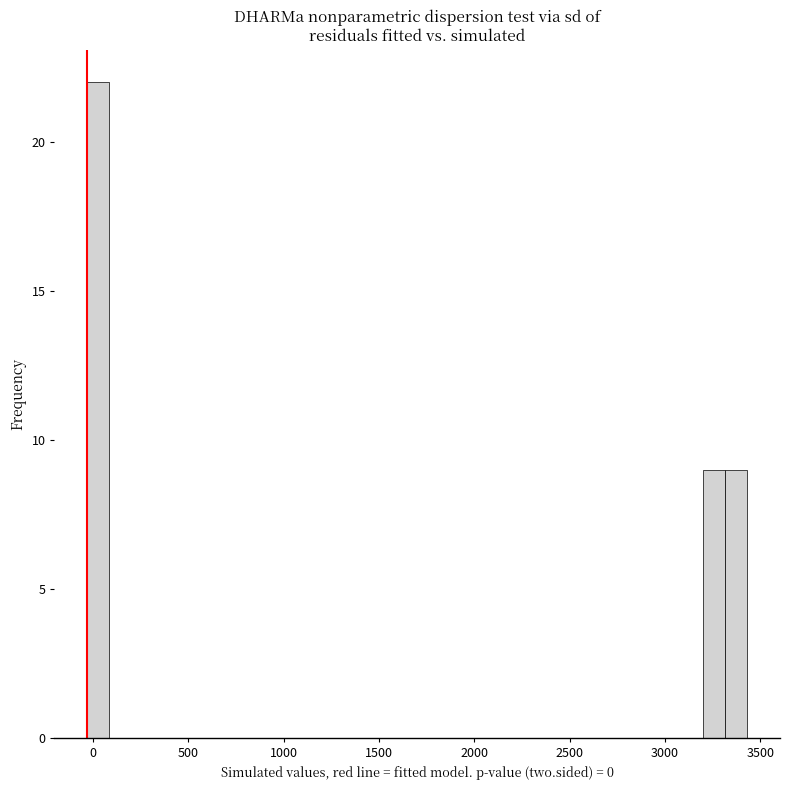

Around what value on the x-axis is the tallest bar? Give the approximate position of its centre, as read against the axis.

50